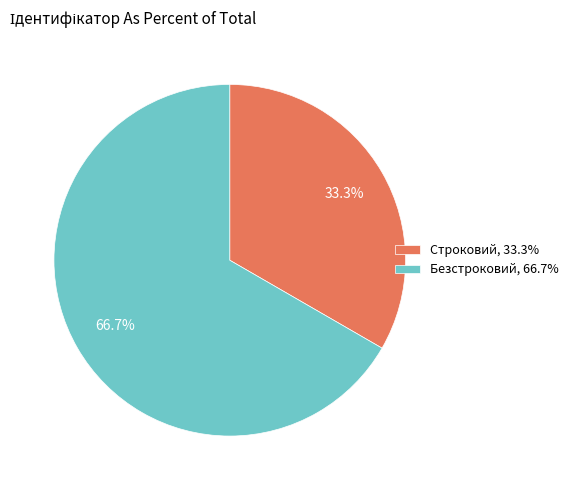

How many segments does this pie chart have?

2